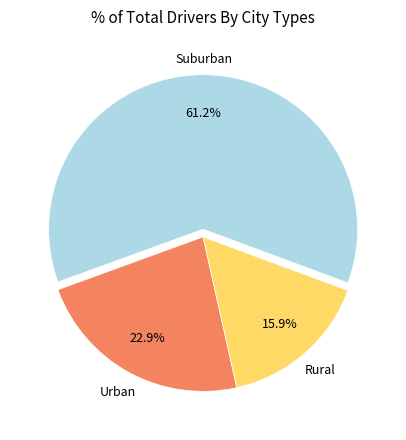

To the nearest percent, what is the average slice percentage?

33%